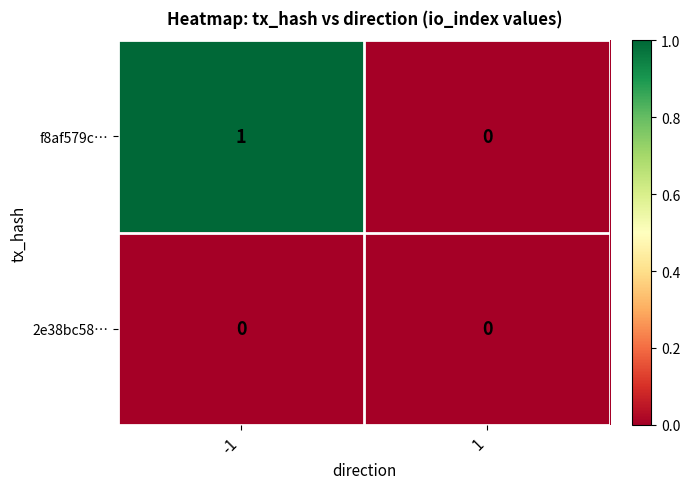

At which category is the sum across all series the highest?

-1